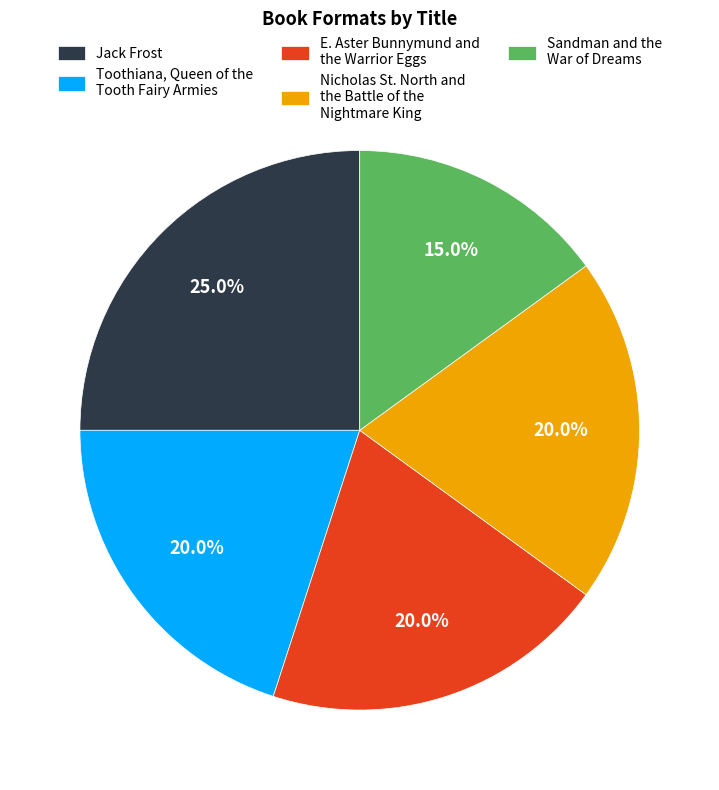

Does any single category account for the majority?

No